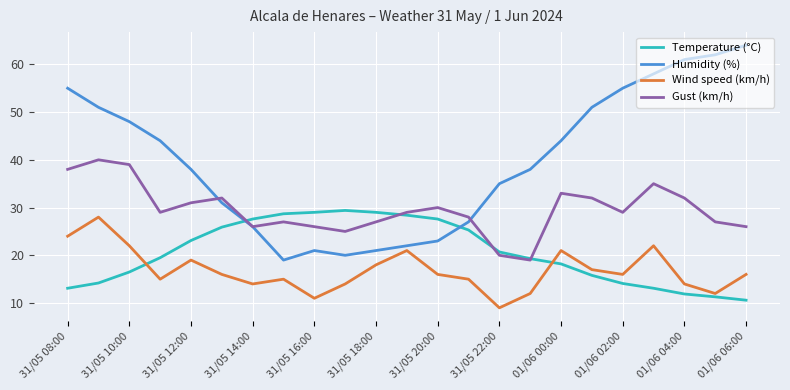

Does the chart display data point markers on the line(s)?

No